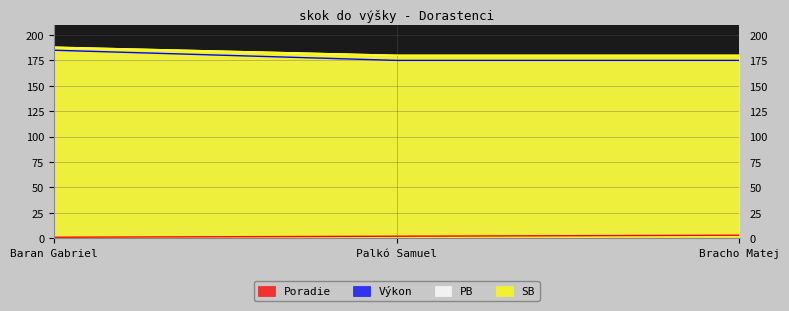

What is the value of the Výkon point at the 1st from the left?

185